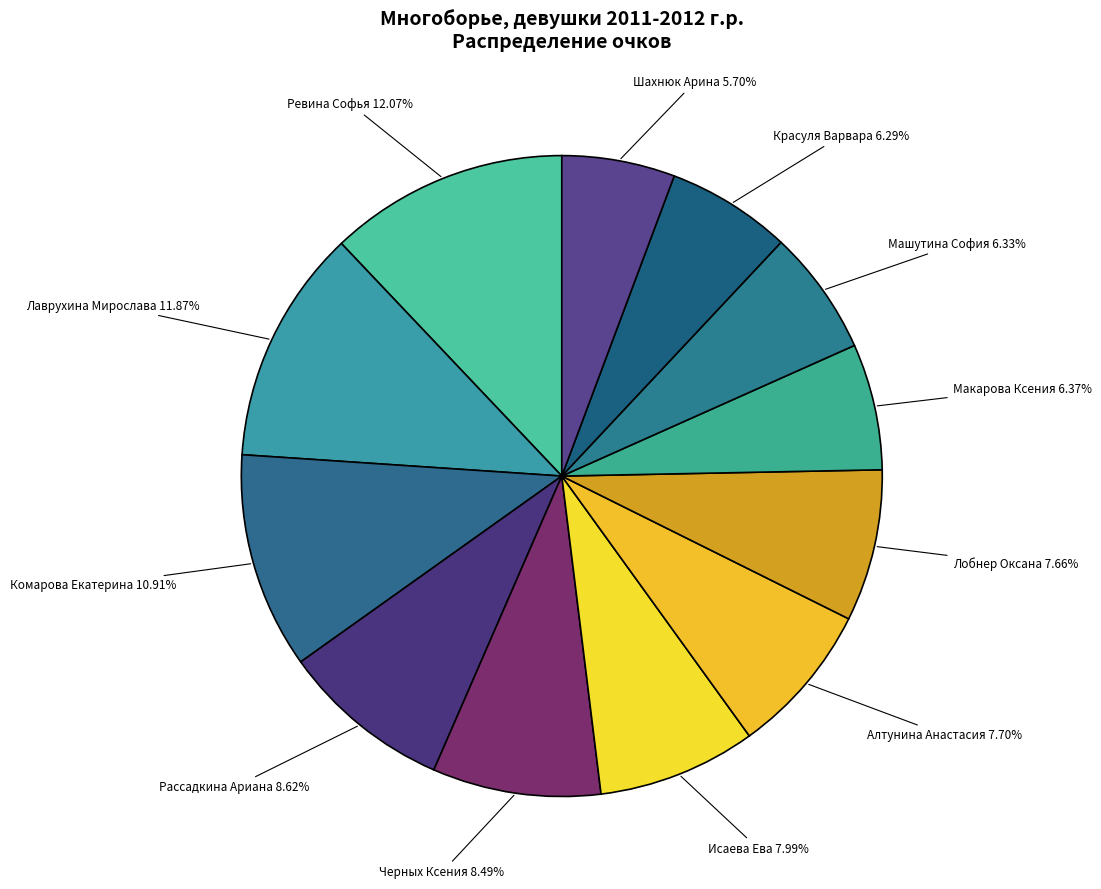

The Машутина София slice represents 1% of the pie. True or false?

False